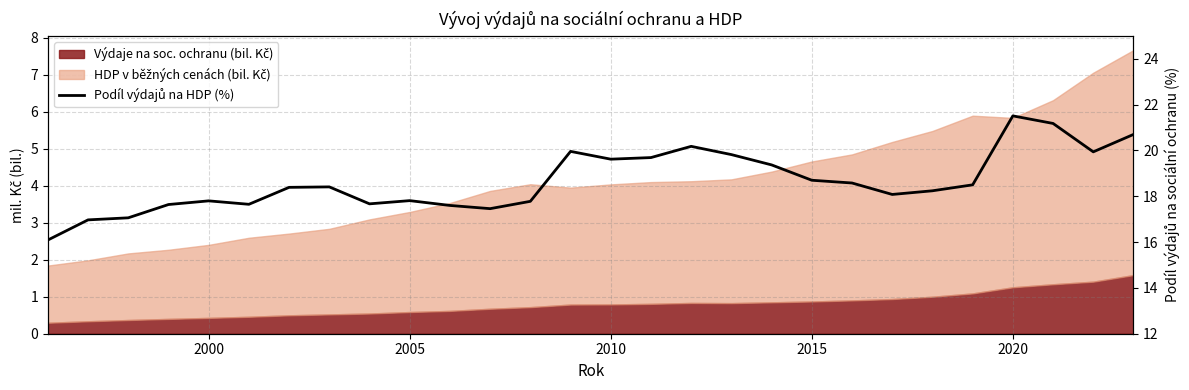

What is the value of the 5th point from the left?

17.8